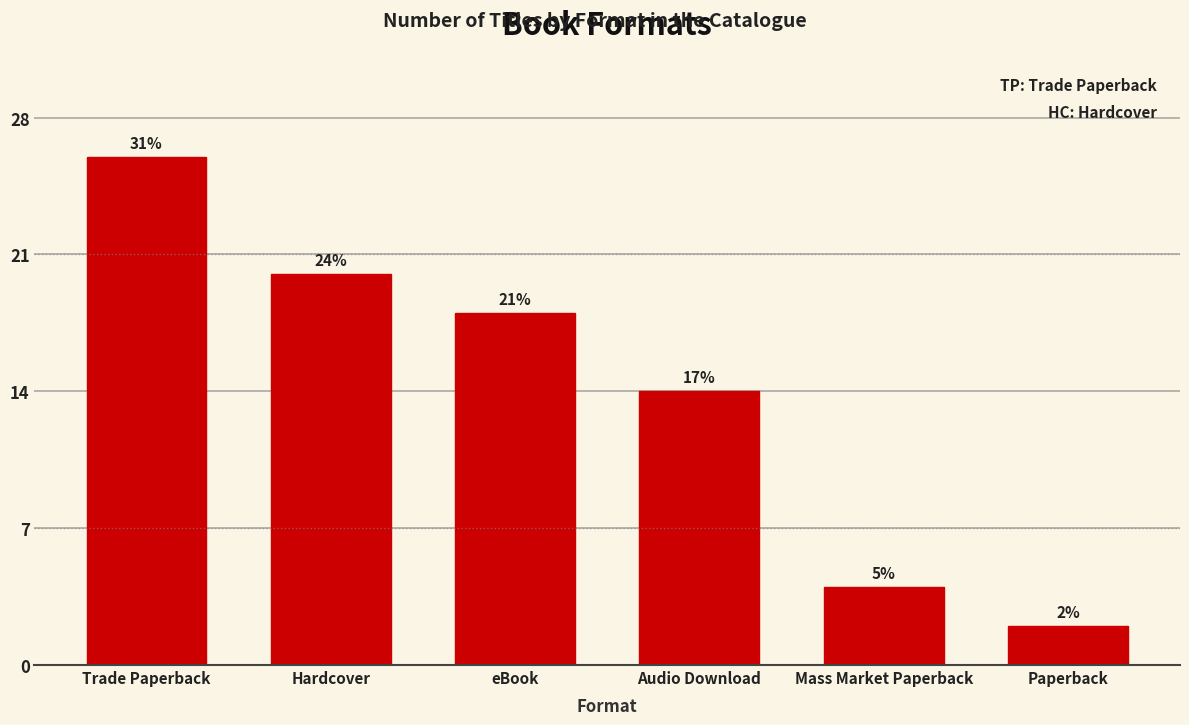

What is the ratio of the value at eBook to the value at Mass Market Paperback?

4.5